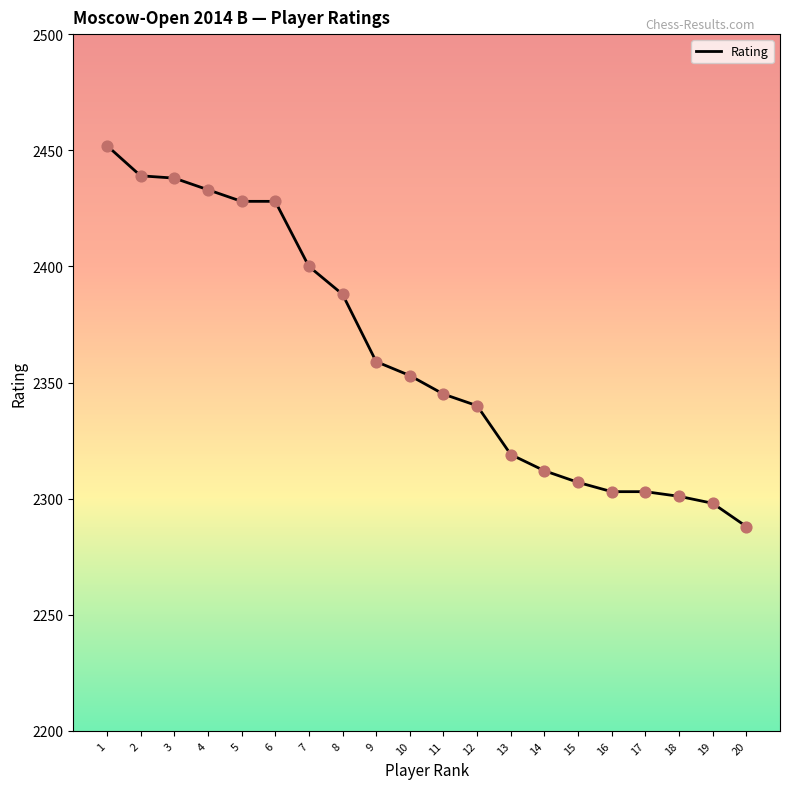

What is the ratio of the value at 3 to the value at 7?

1.0